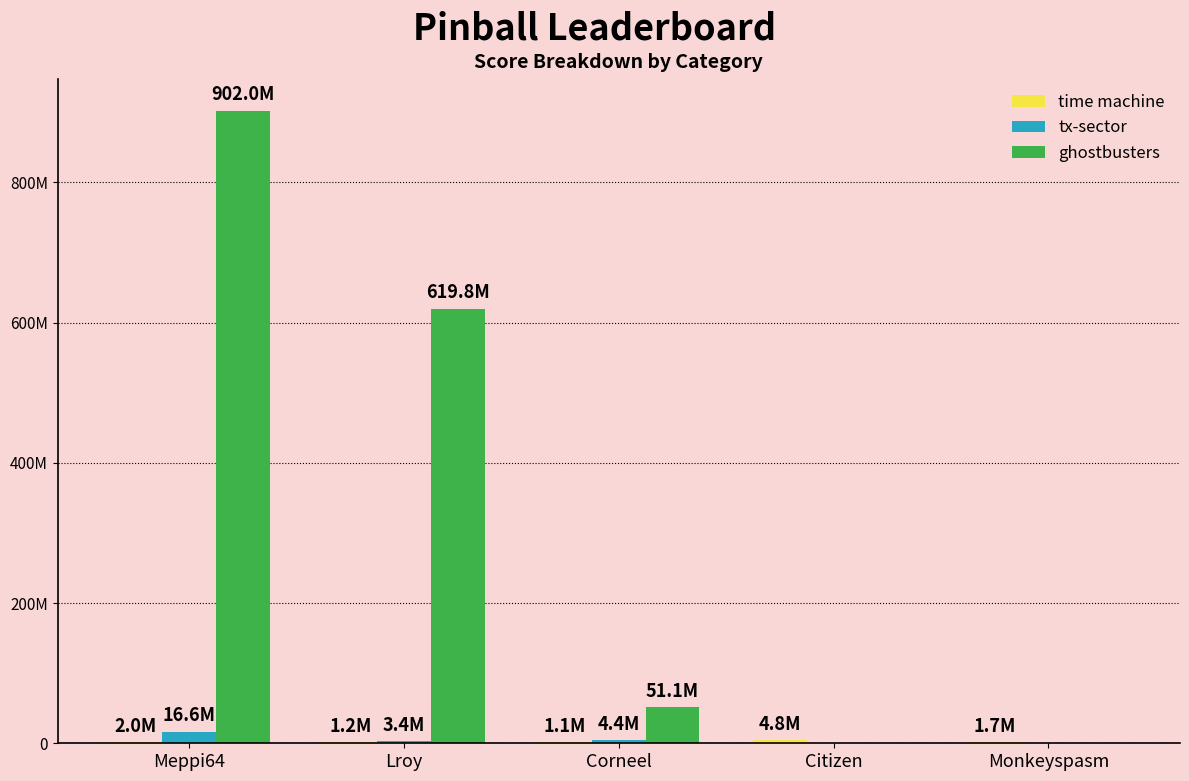

Which has a higher value, Meppi64 or Monkeyspasm?

Meppi64